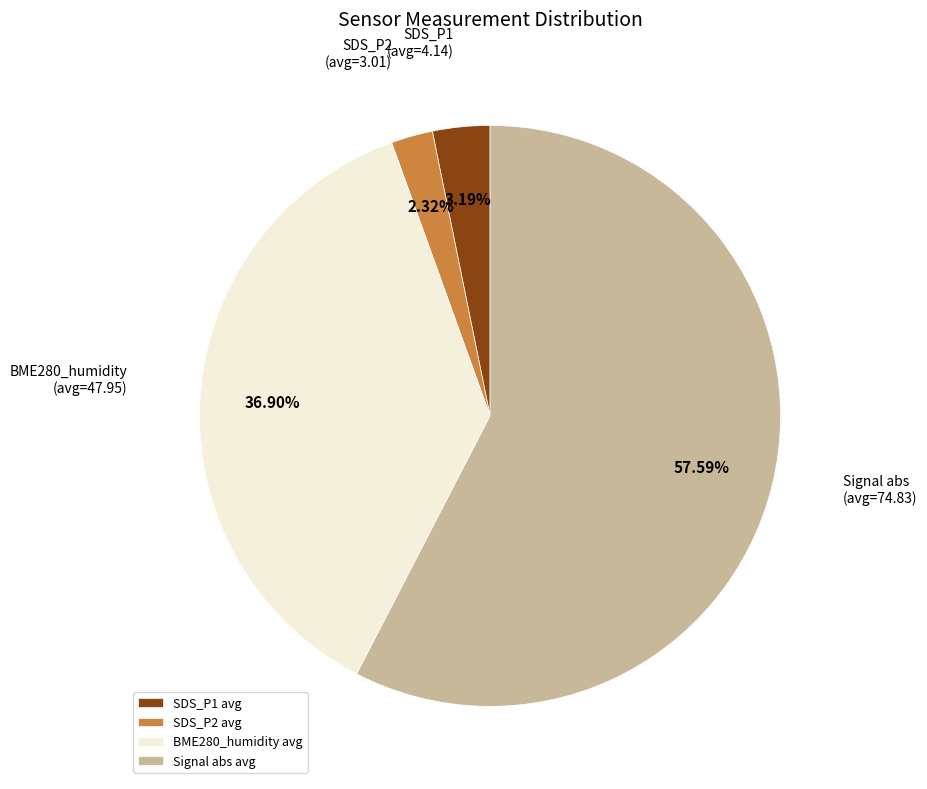

Do SDS_P2 avg and Signal abs avg together represent more than half of the pie?

Yes